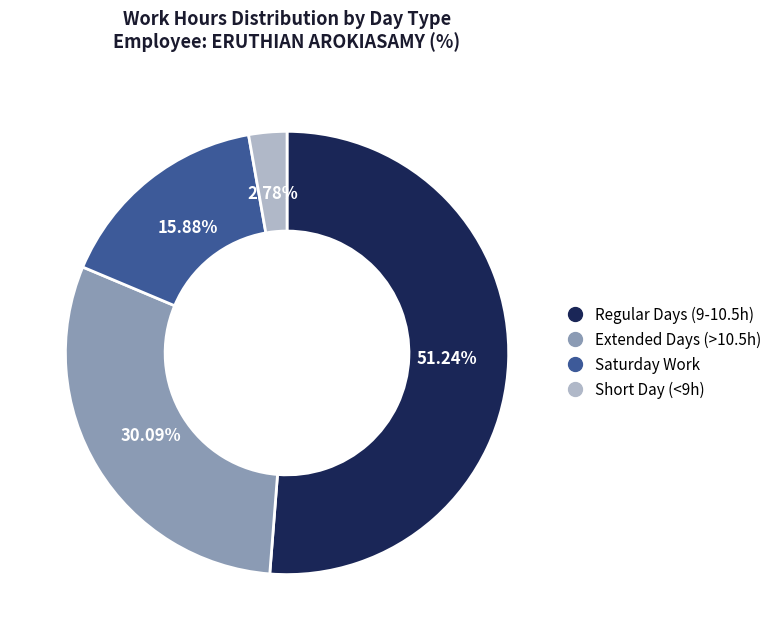

Is there a majority slice in this chart?

Yes